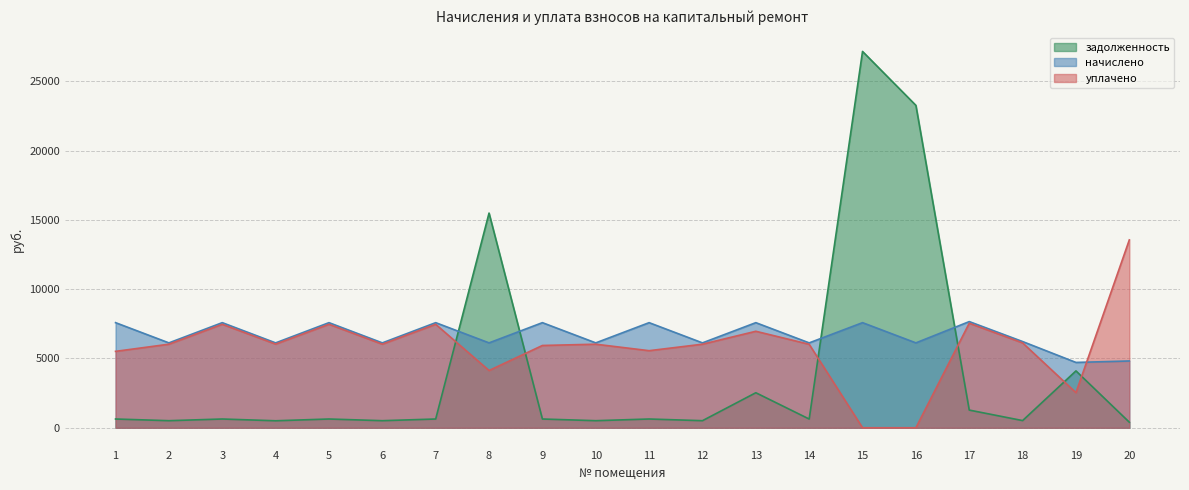

At how many categories does at least one series exceed 8215?

4